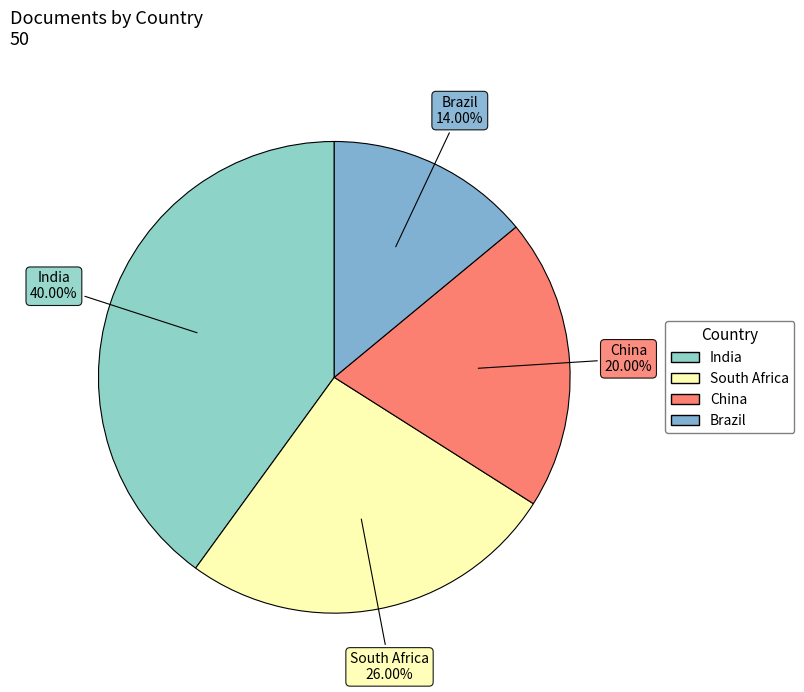

Does India represent more than half of the total?

No